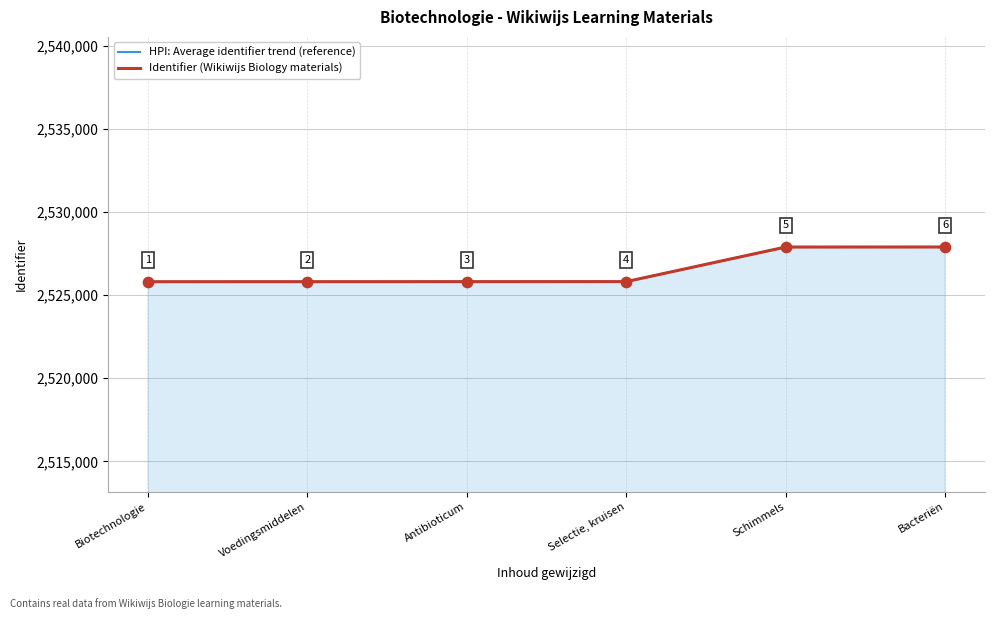

What is the highest value of the Identifier (Wikiwijs Biology materials) series?

2527893